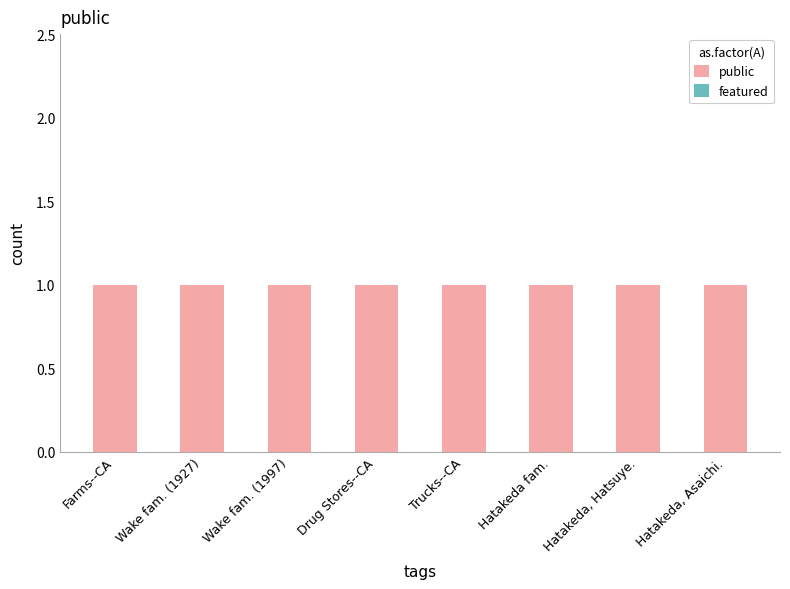

Rank the series by their maximum value, from highest to lowest.

public, featured